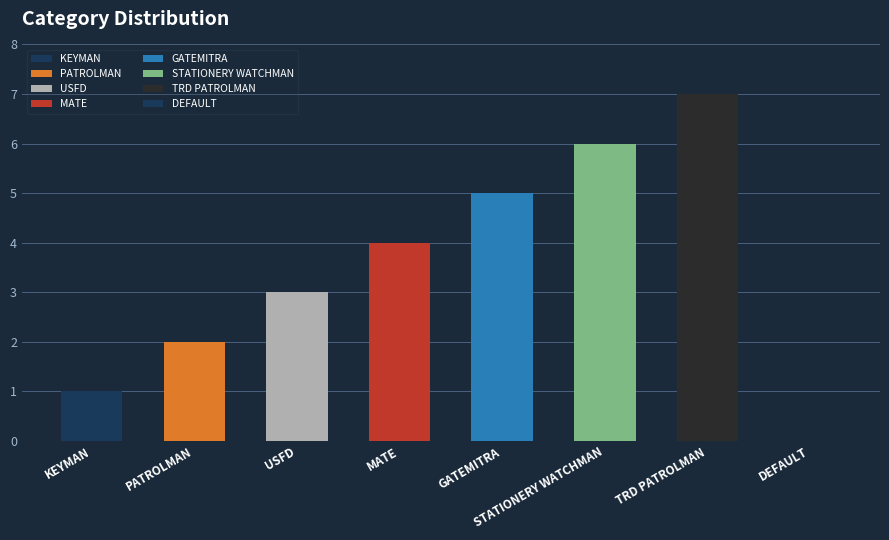

True or false: the data shows 1 at USFD.

False